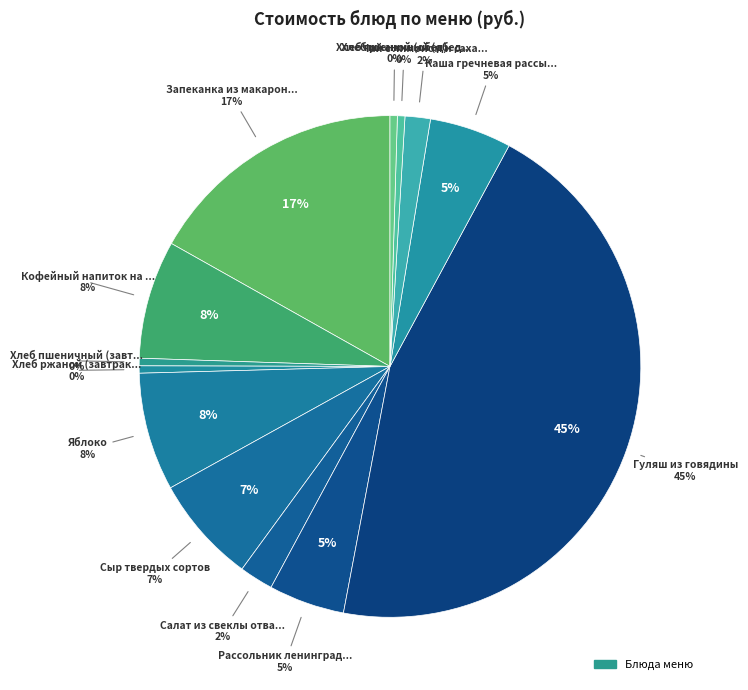

What percentage is the Кофейный напиток на молоке slice, to the nearest percent?

8%